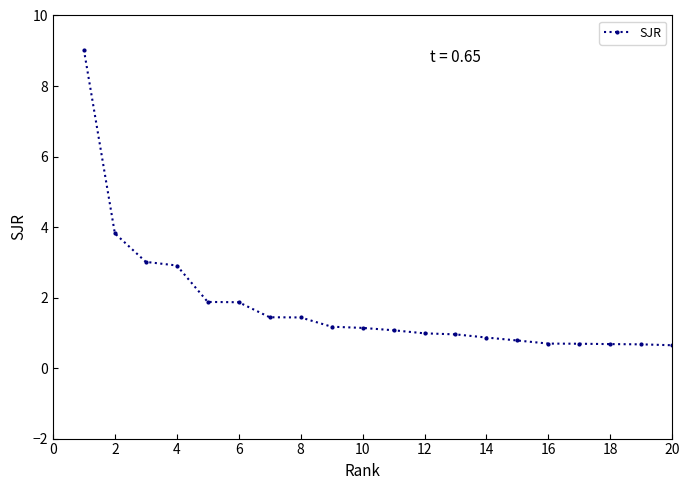

What is the minimum value shown in the chart?

0.6